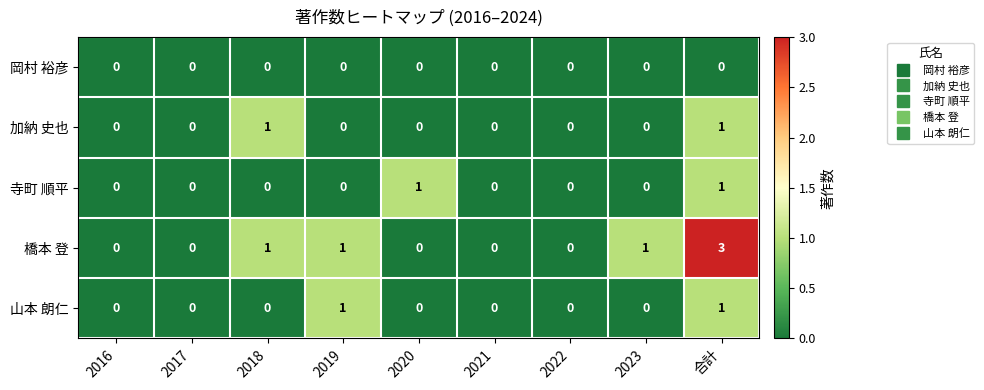

The value of 橋本 登 at 2020 is -1. True or false?

False